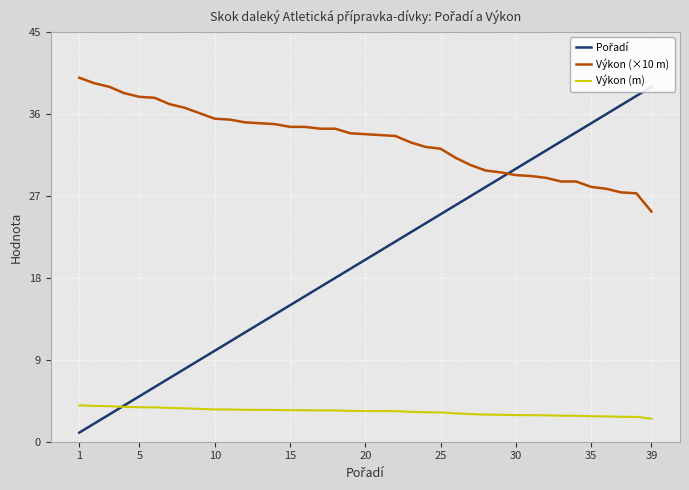

Rank the series by their maximum value, from lowest to highest.

Výkon (m), Pořadí, Výkon (×10 m)